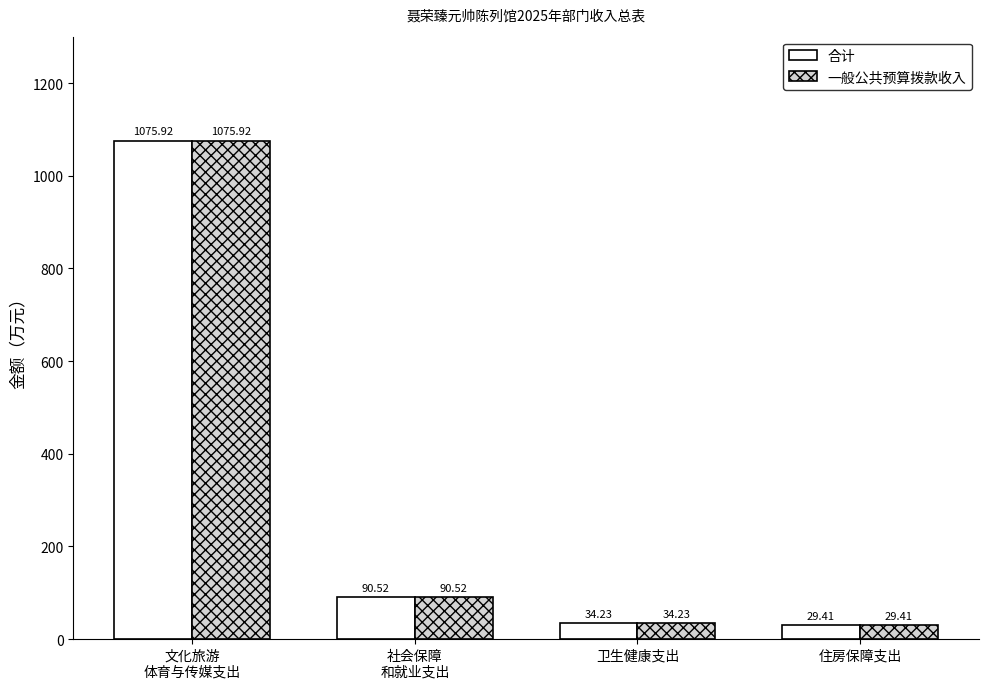

At which category is the sum across all series the highest?

文化旅游
体育与传媒支出